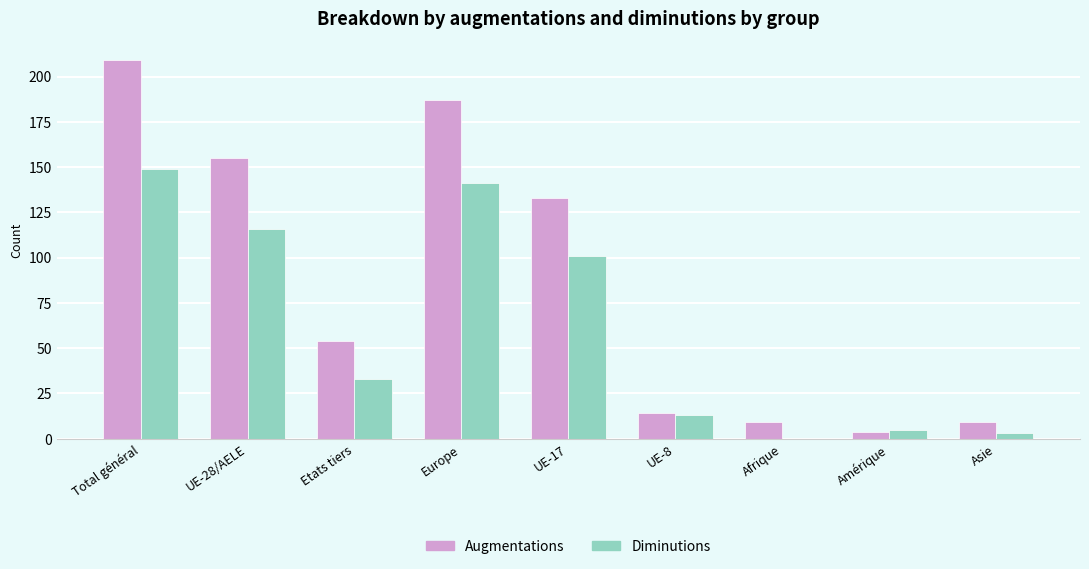

Which series has the largest range (max minus min)?

Augmentations